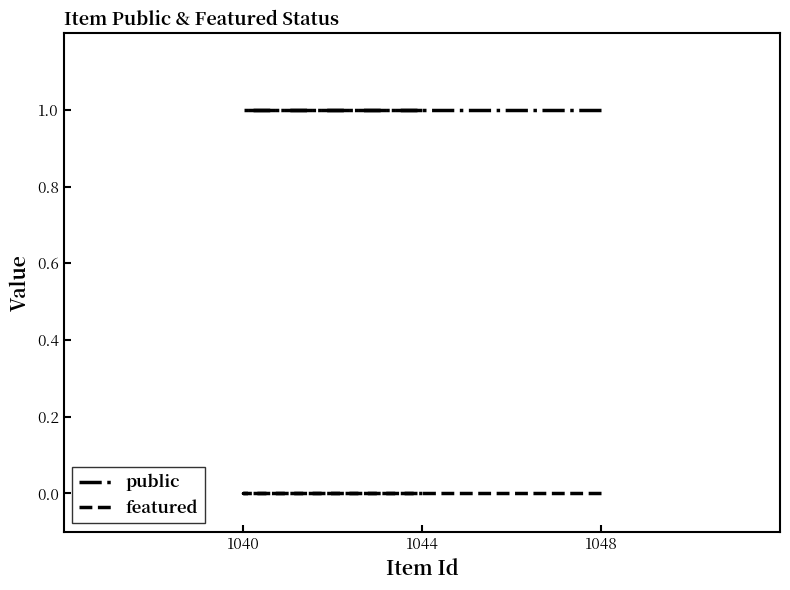

The public series shows 1 at 1048. True or false?

False